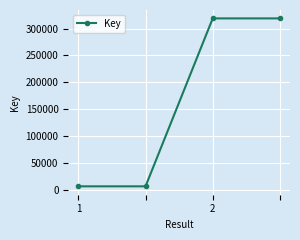

How many values are below 318848?

2